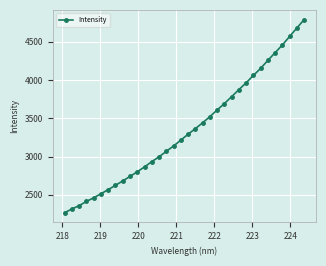

What is the smallest value displayed?

2265.9